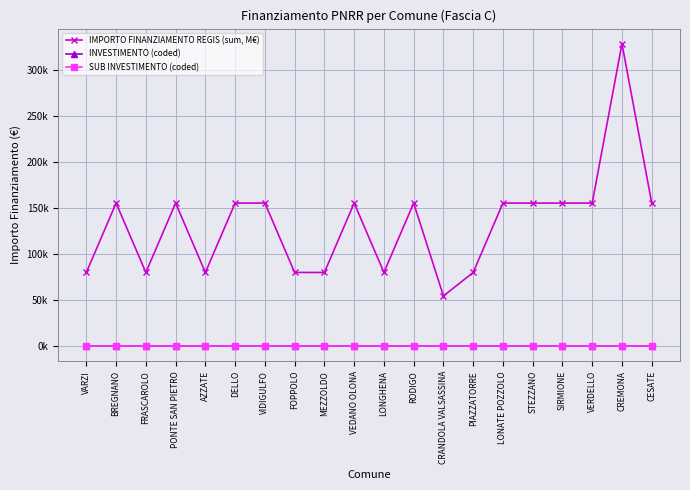

Is this an area chart (filled region under the line)?

No